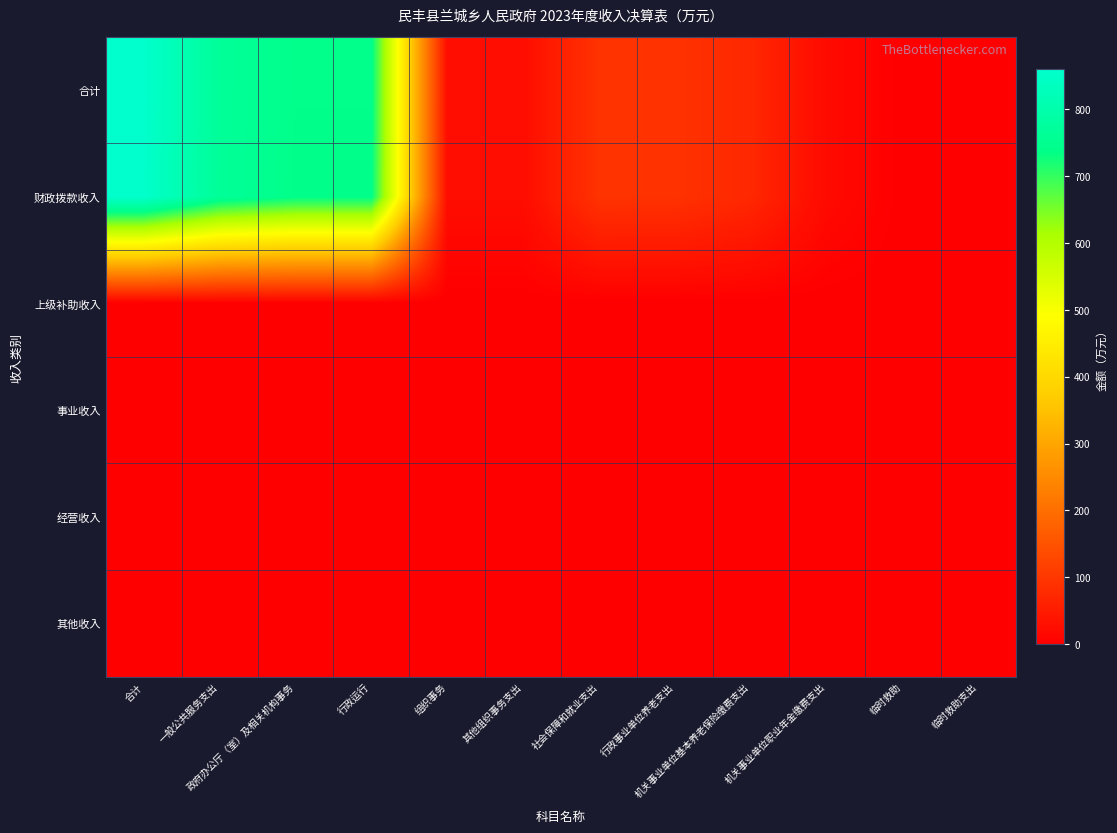

Which series has the widest spread of values?

合计